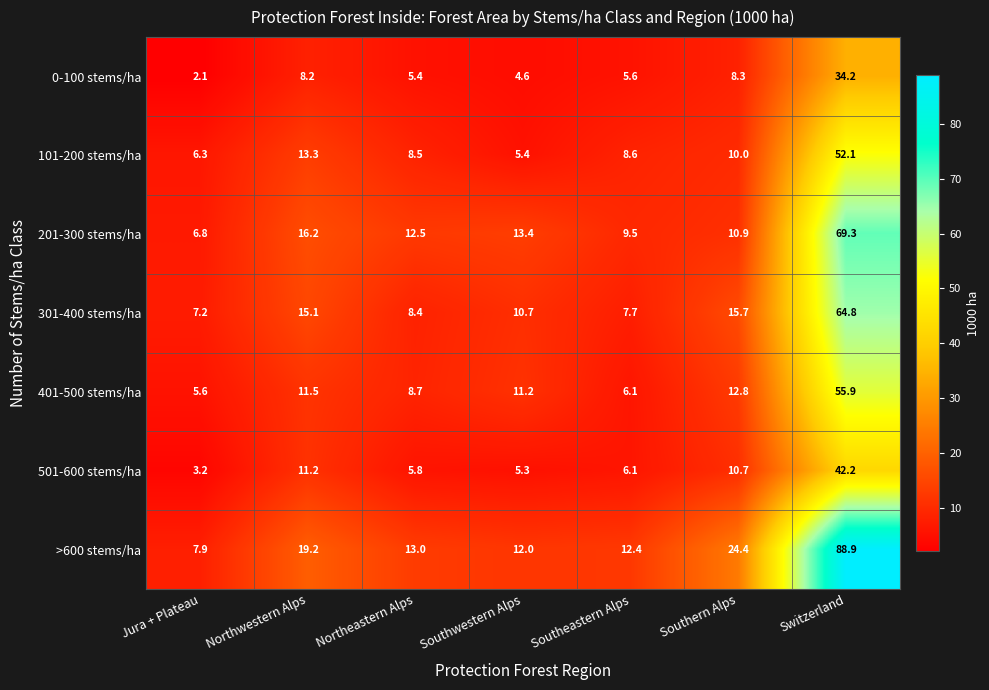

What is the difference between the highest and lowest values at Southeastern Alps?

6.8